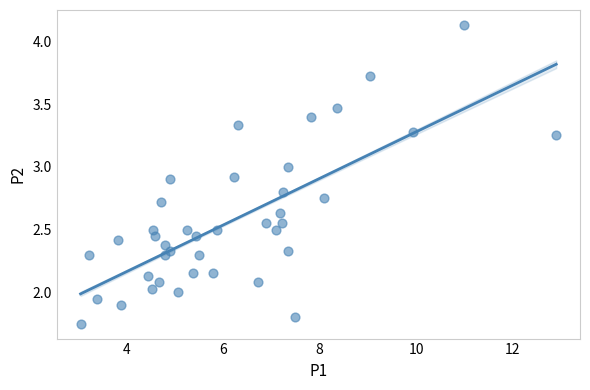

What is the range of X values (max minus min)?

9.9